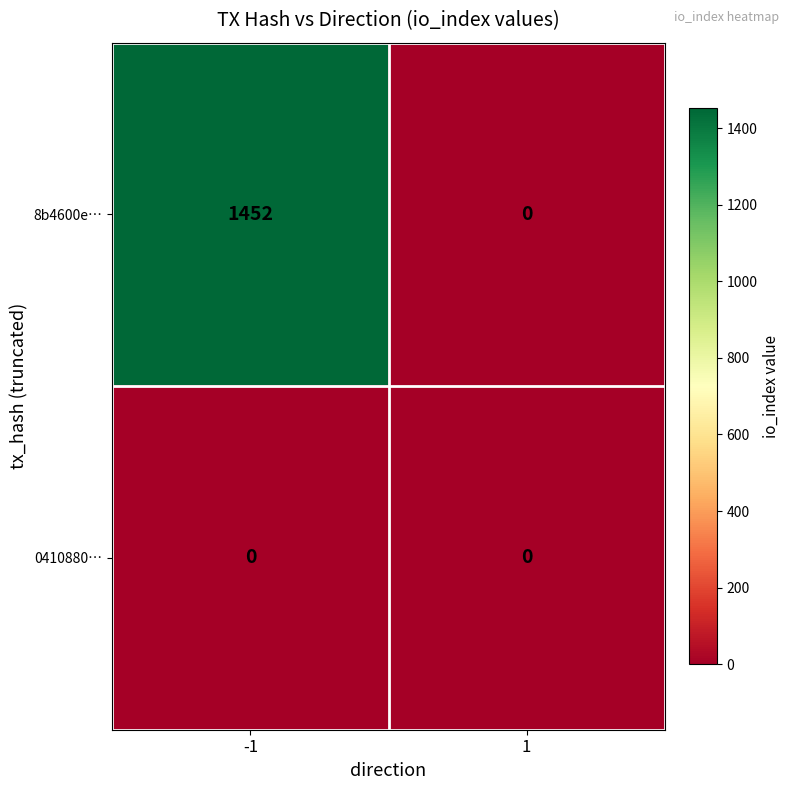

What is the difference between the highest and lowest values at -1?

1452